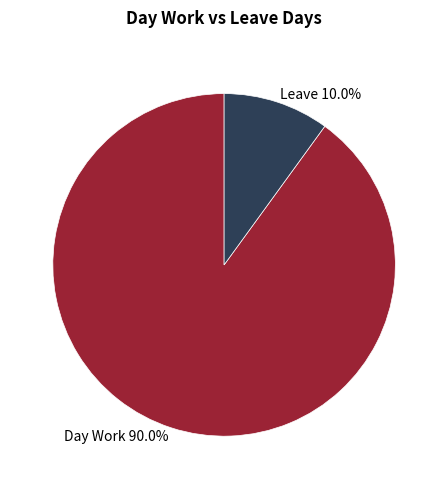

Approximately how many times larger is the value at Leave compared to Day Work?

0.1